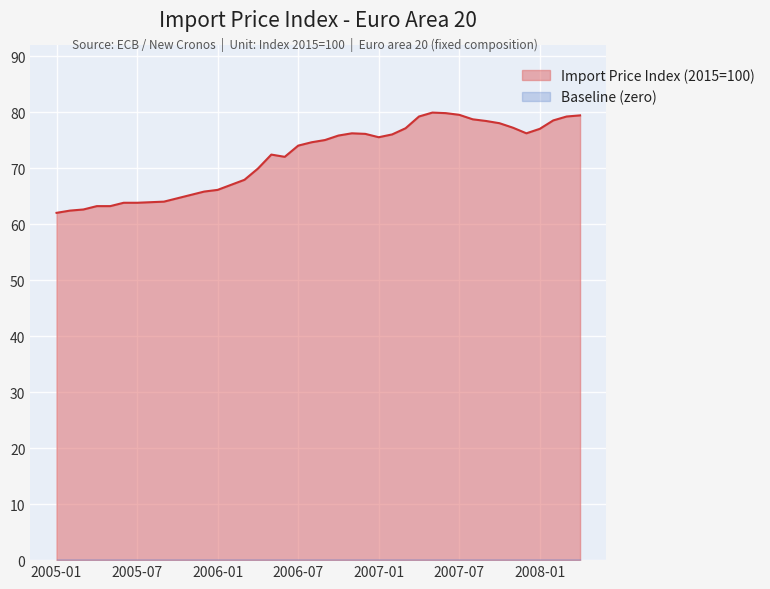

The value at 2007-04 is 79.2. True or false?

True